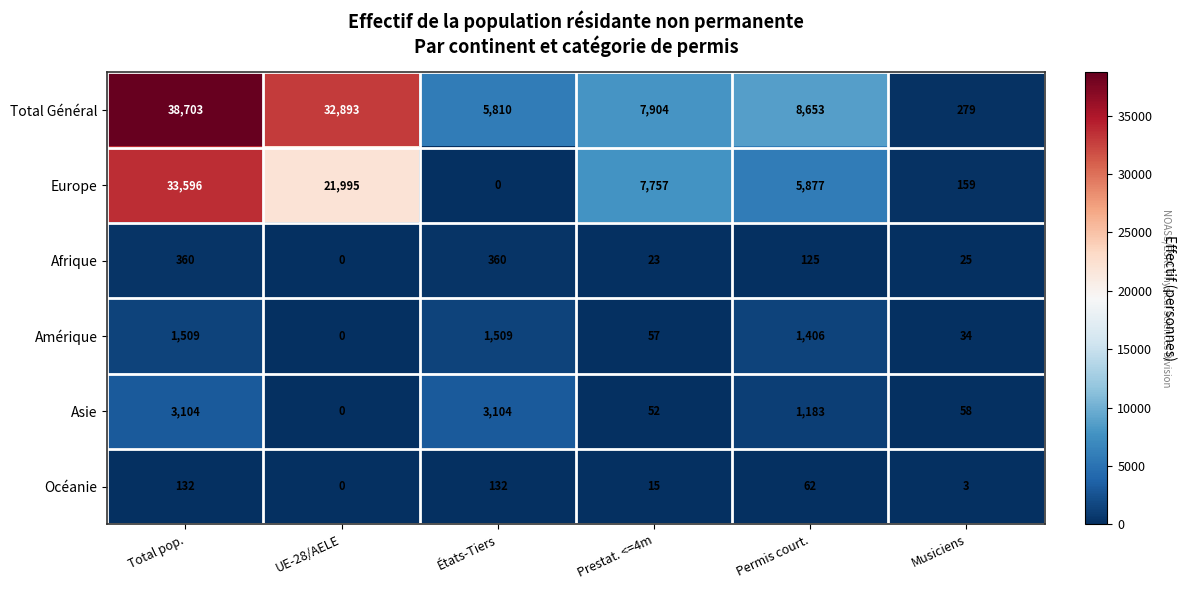

Which series has the widest spread of values?

Total Général